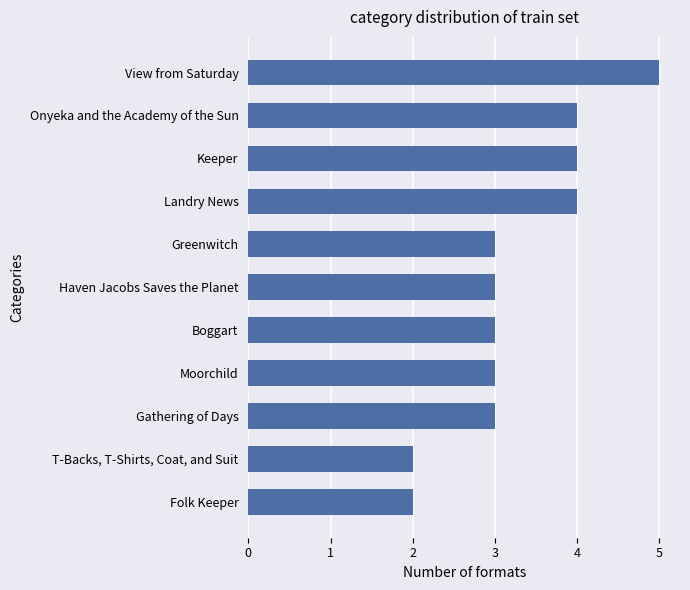

Is it true that the value at T-Backs, T-Shirts, Coat, and Suit is 3?

False